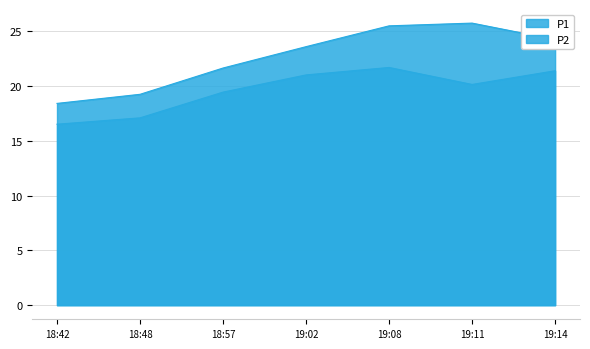

Where is the first local maximum for P1?

19:11